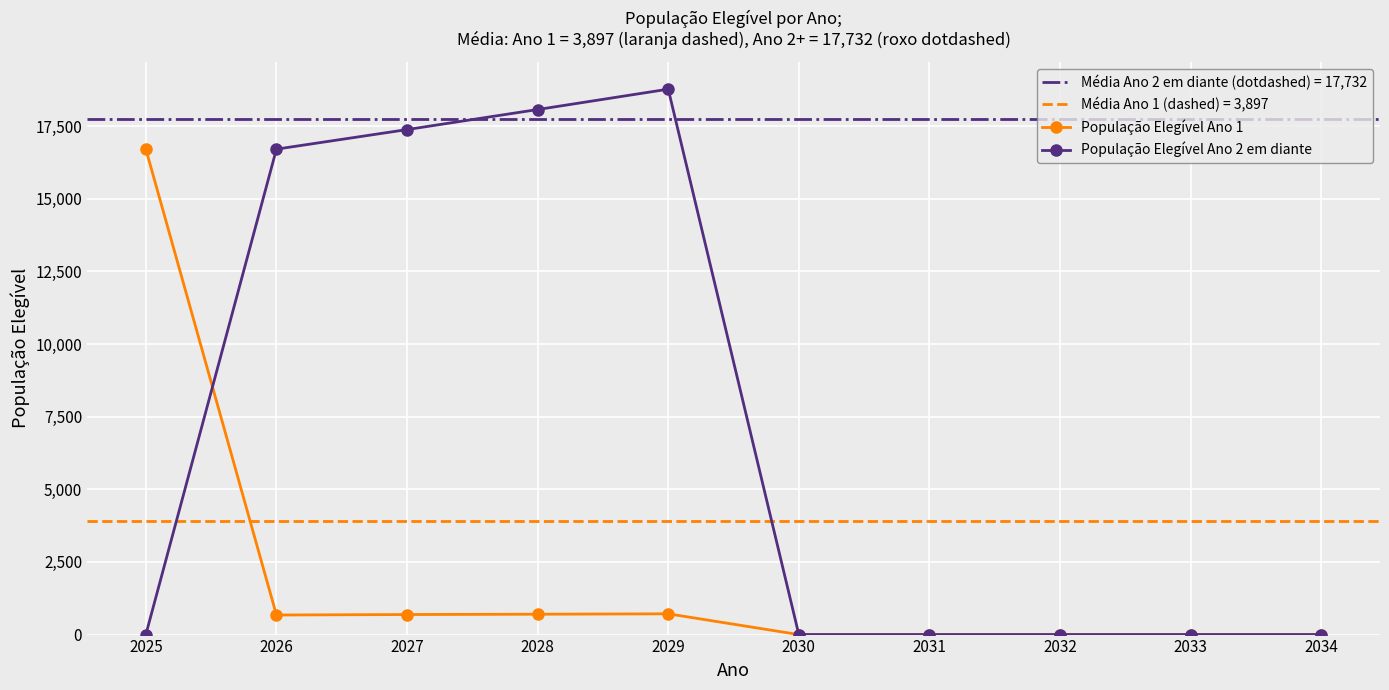

Reading left to right, transcribe all the data shown in this chart.

População Elegível Ano 1: 16707.0	673.5	689.9	701.0	714.6	0.0	0.0	0.0	0.0	0.0
População Elegível Ano 2 em diante: 0.0	16707.0	17380.5	18070.5	18771.4	0.0	0.0	0.0	0.0	0.0